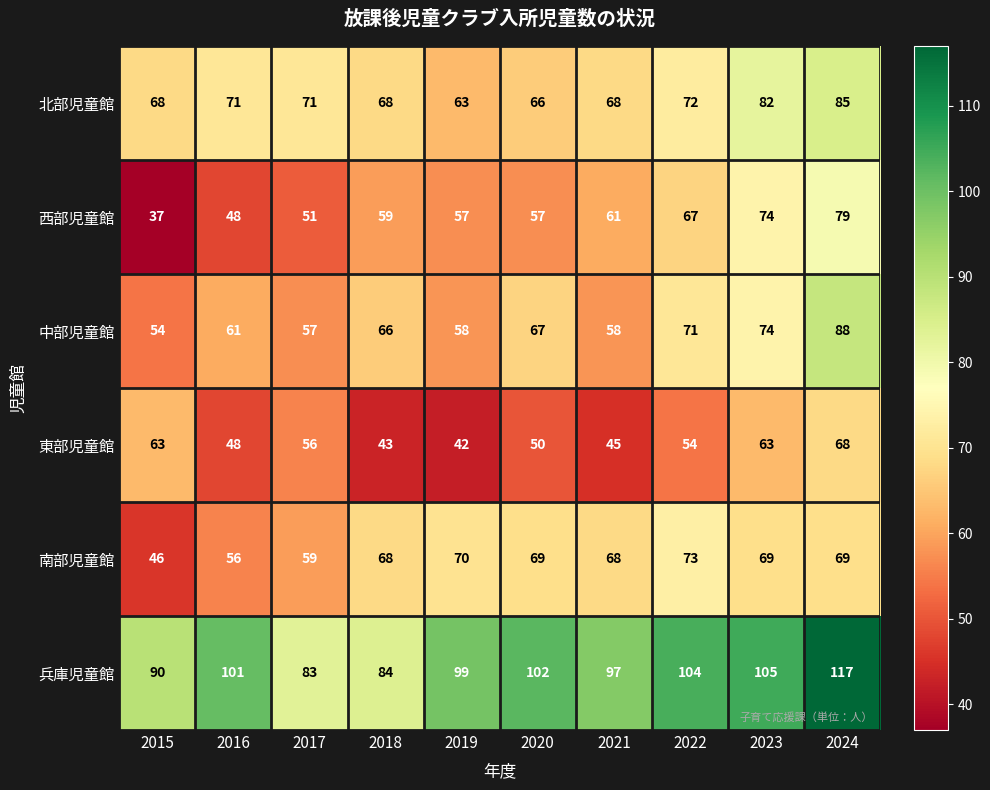

What is the lowest value of the 北部児童館 series?

63